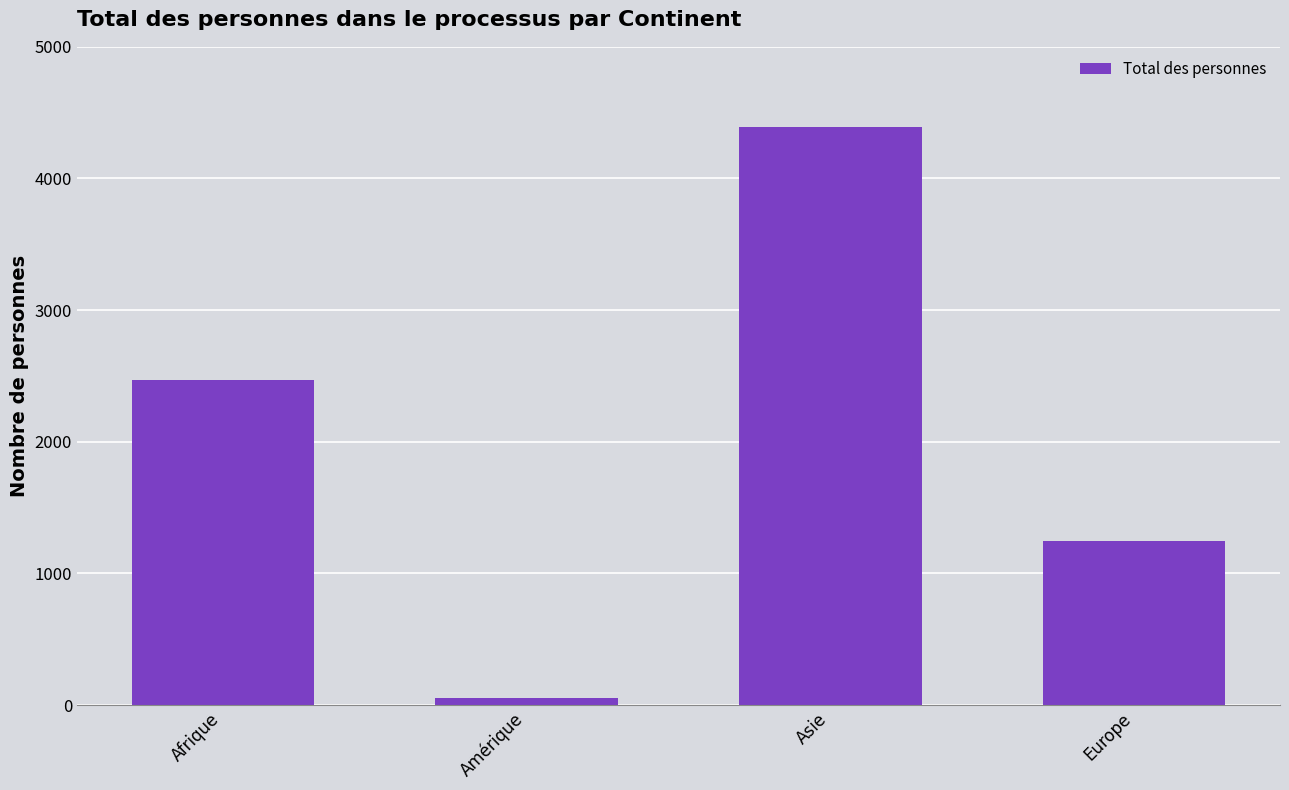

How many bars are there in total?

4